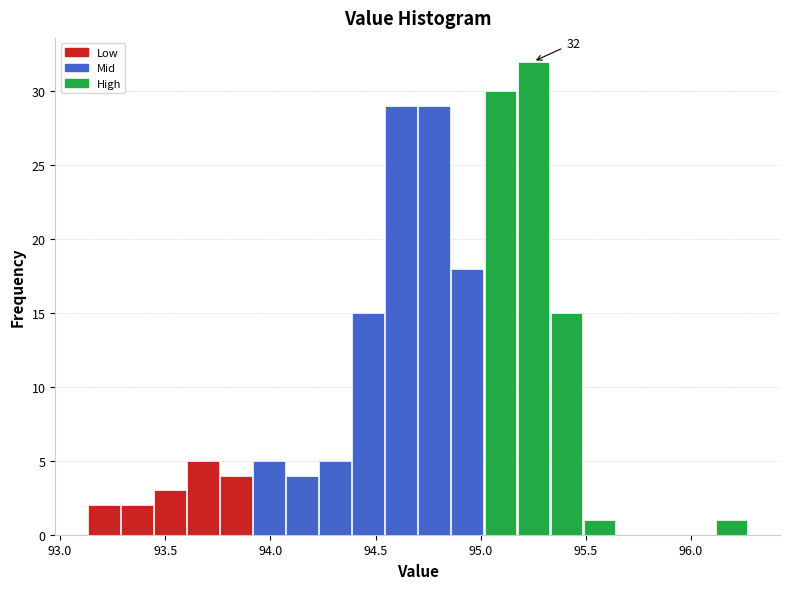

Read against the x-axis, roughly where is the centre of the tallest bar?

95.25